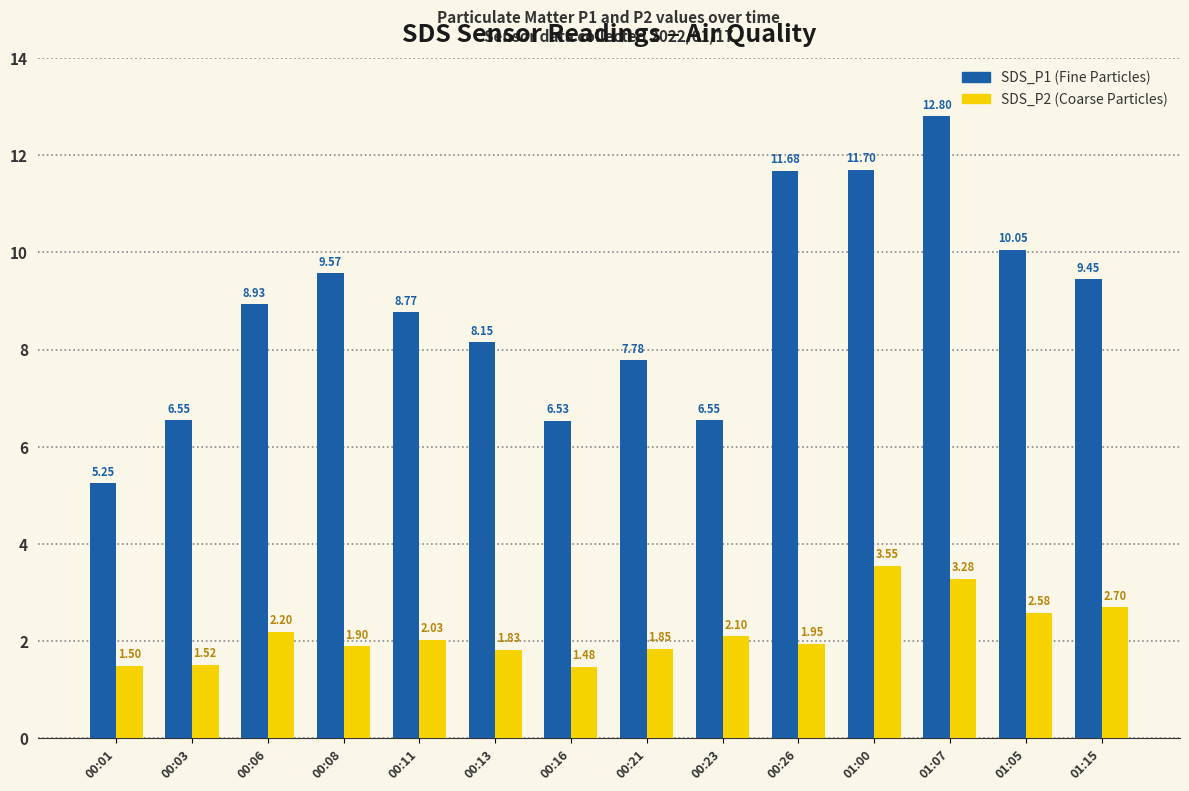

What is the label of the 12th bar from the left?

01:07